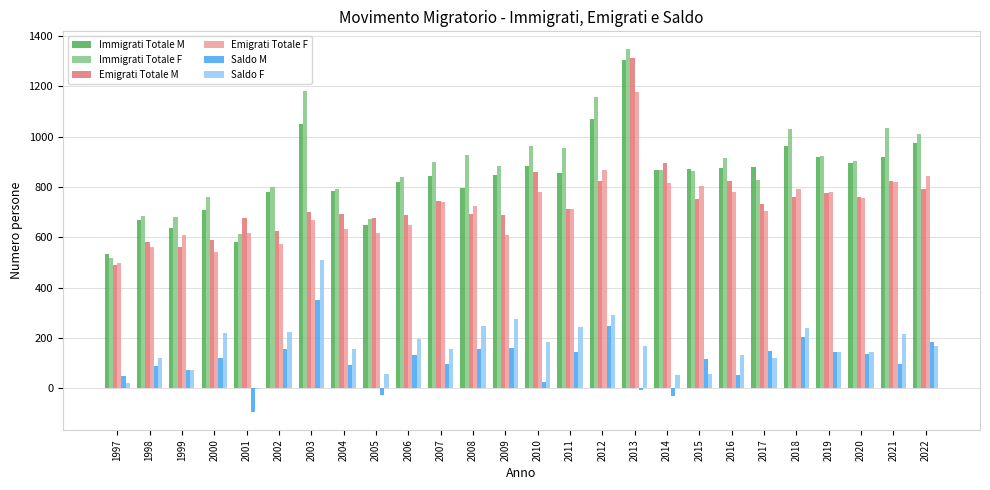

What is the sum of the Immigrati Totale M values at 2011 and 2007?

1700